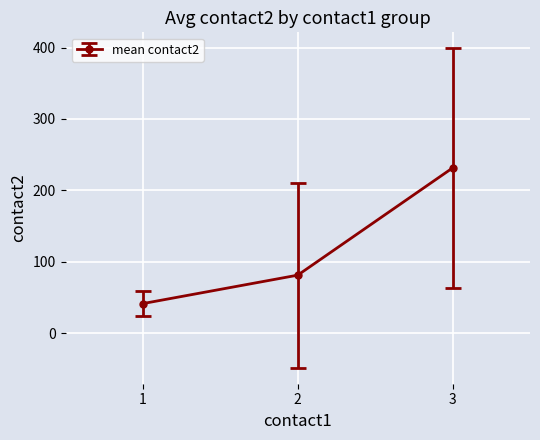

Reading left to right, what are all the values shown in this chart?

41.3	81.2	231.4